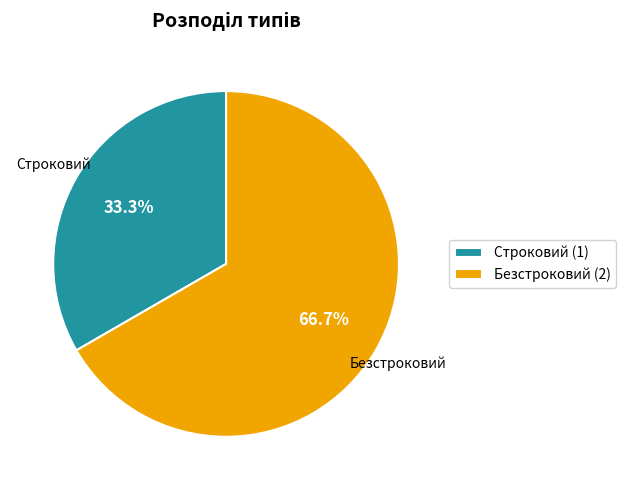

To the nearest percent, what is the average slice percentage?

50%